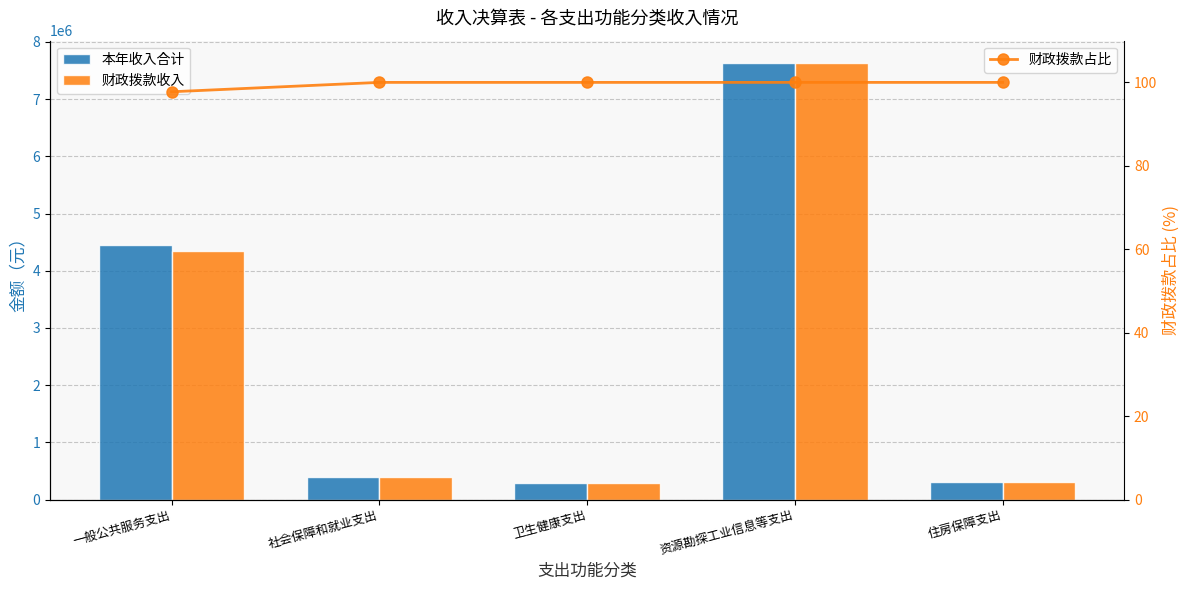

At how many categories does at least one series exceed 2685614?

2